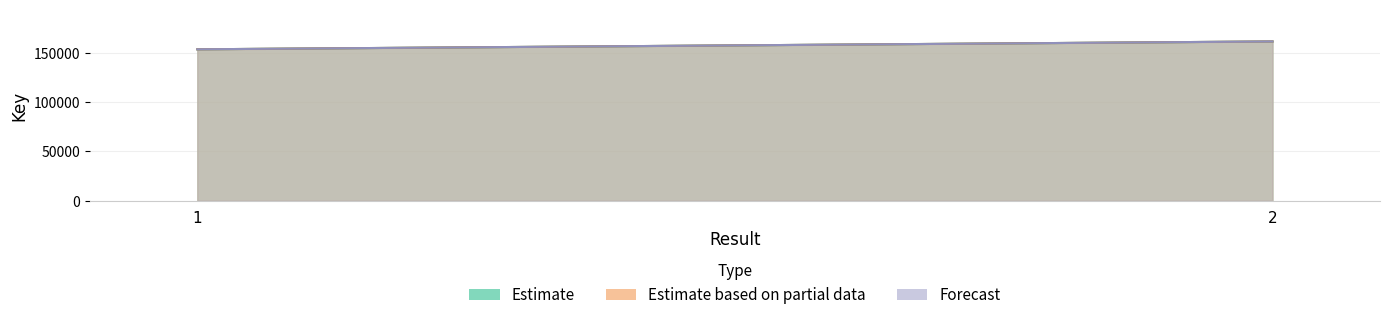

At which label is Forecast closest to 157803?

1